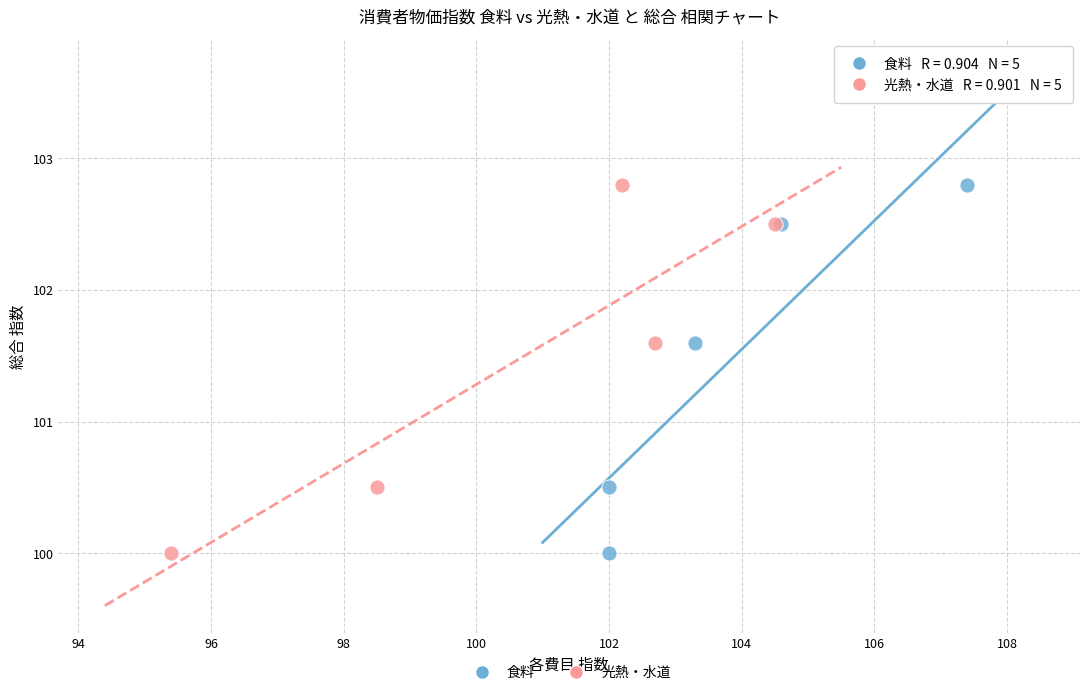

What are all the series names shown in the legend?

食料, 光熱・水道